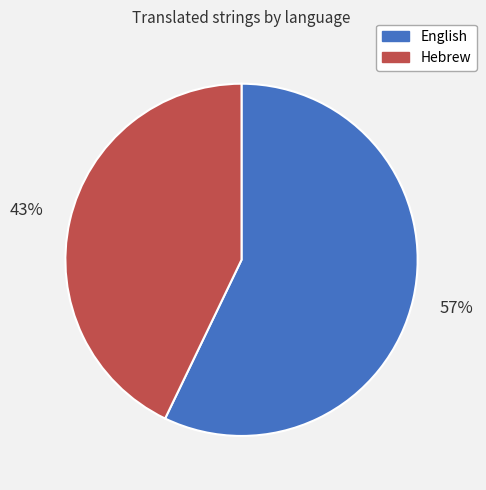

Between English and Hebrew, which is larger?

English